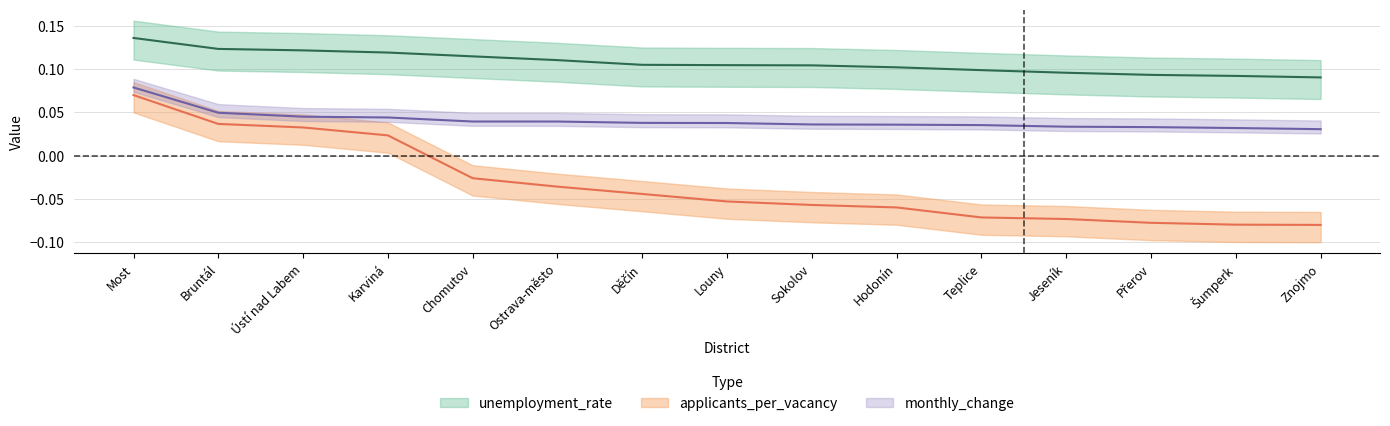

Does the chart have visible grid lines?

Yes